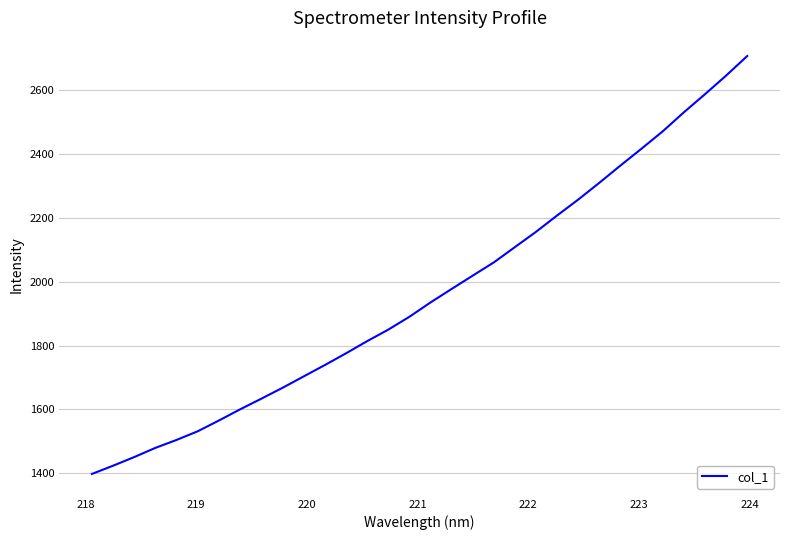

What is the smallest value displayed?

1397.7